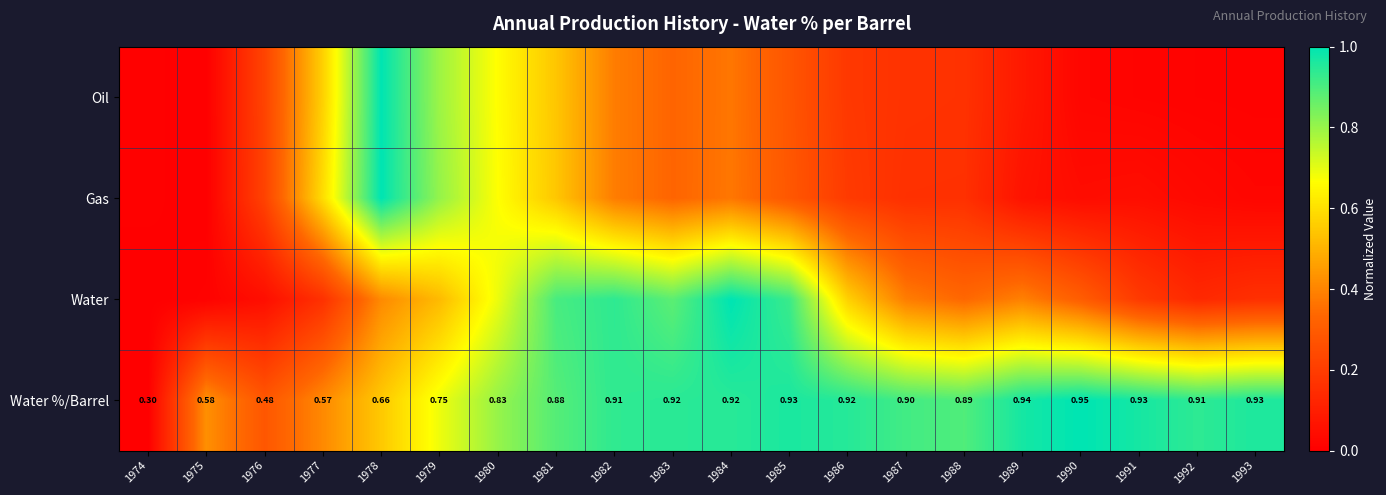

At which label does Gas reach its peak?

1978